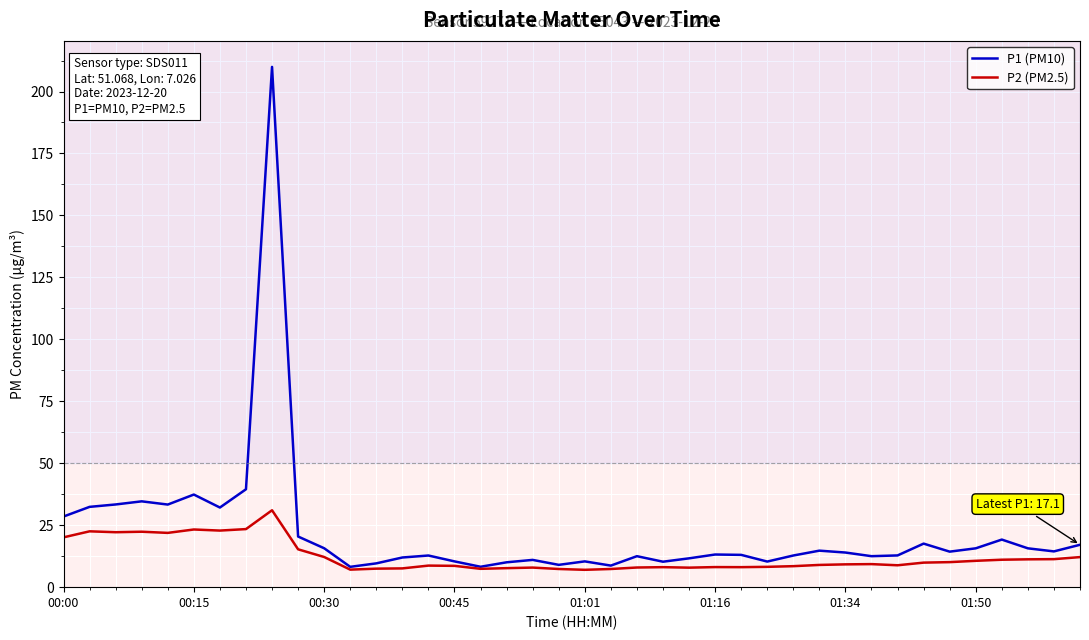

Is it true that P2 (PM2.5) equals 2.2 at 27?

False